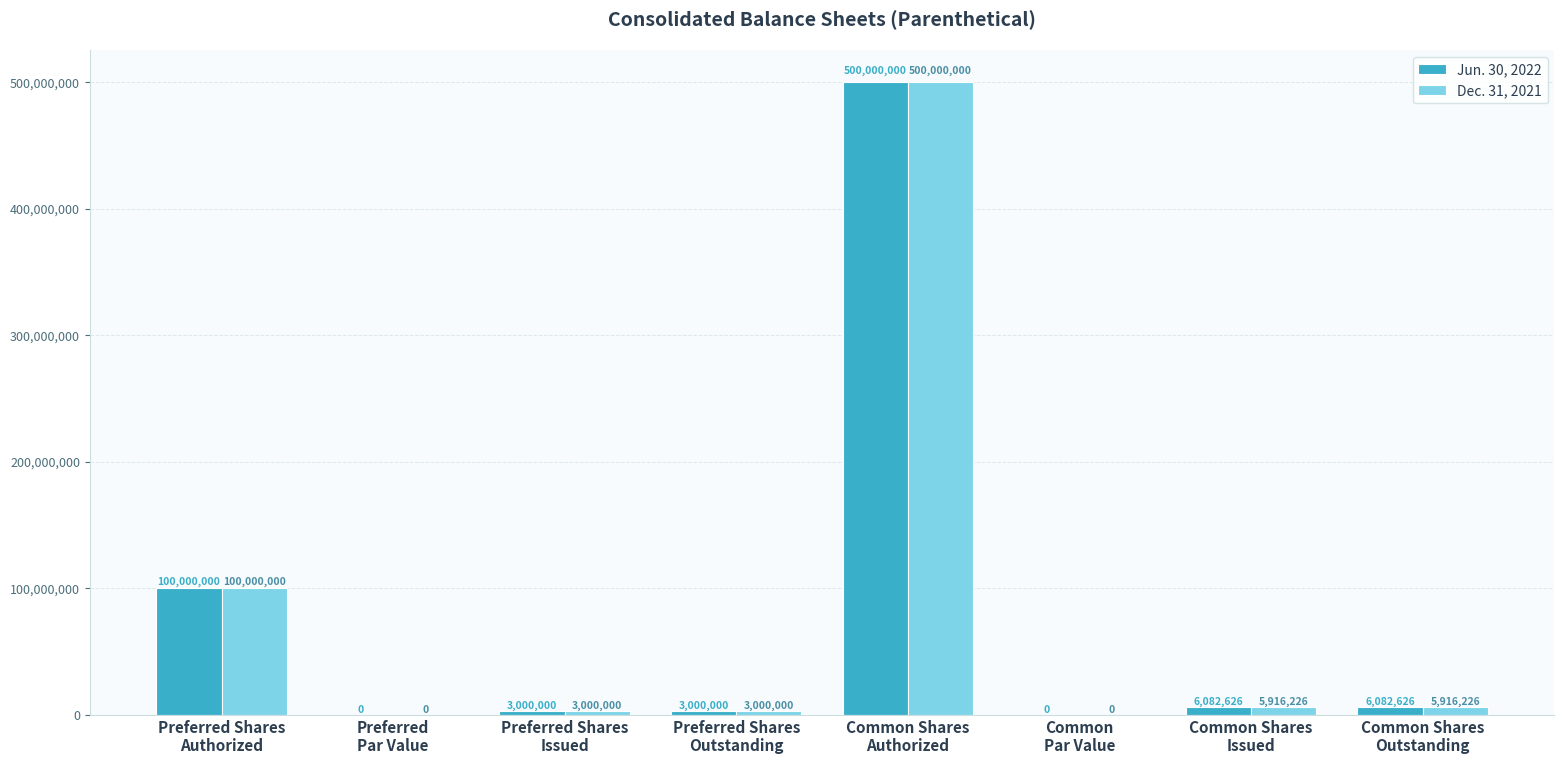

What is the maximum value for Jun. 30, 2022?

500000000.0